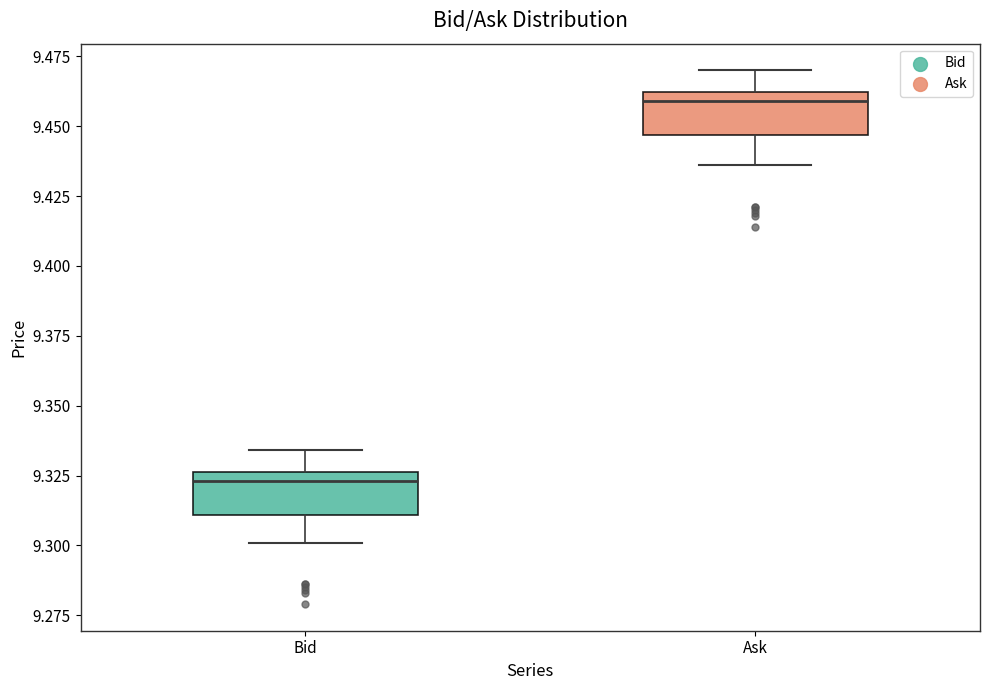

Reading left to right, read every box against the y-axis: the position of its median line, the range the box covers, and the ends of its whiskers. The values are not printed on the chart, so give them approximately, as read against the axis.

Bid: median 9.325 (just below the box's upper edge), box 9.310 to 9.325, whiskers 9.300 to 9.335
Ask: median 9.460 (just below the box's upper edge), box 9.445 to 9.460, whiskers 9.435 to 9.470